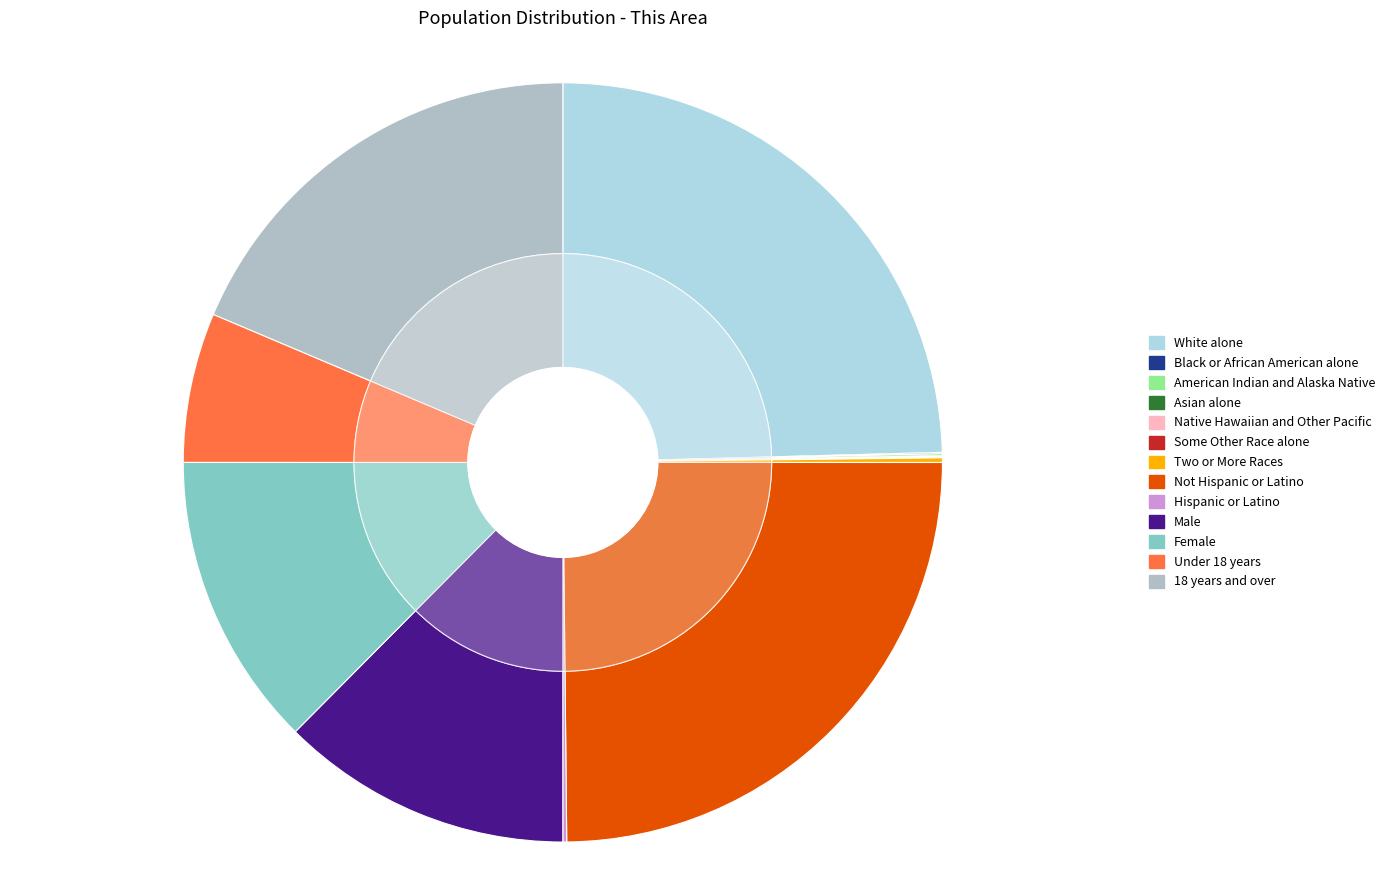

Is there a majority slice in this chart?

No